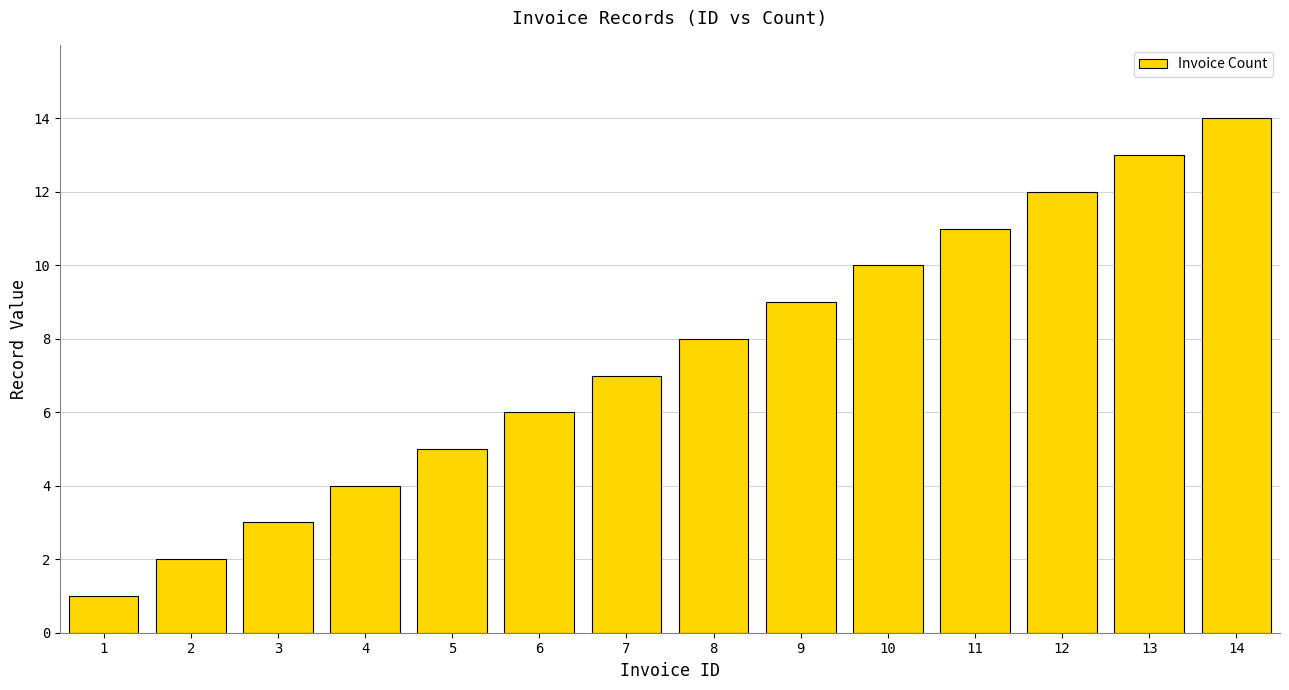

Is it true that the value at 9 is 9?

True